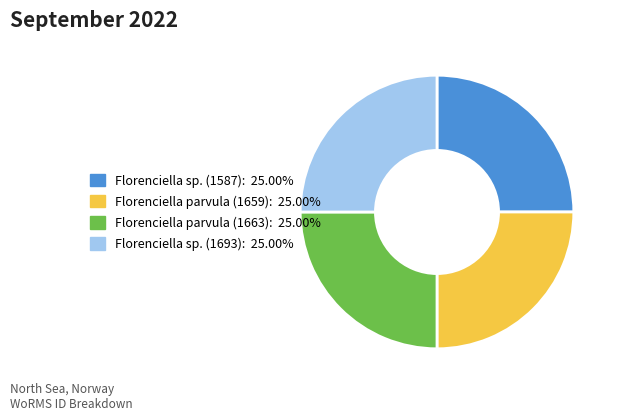

Approximately how many times larger is the value at Florenciella parvula (1659): 25.00% compared to Florenciella sp. (1587): 25.00%?

1.0